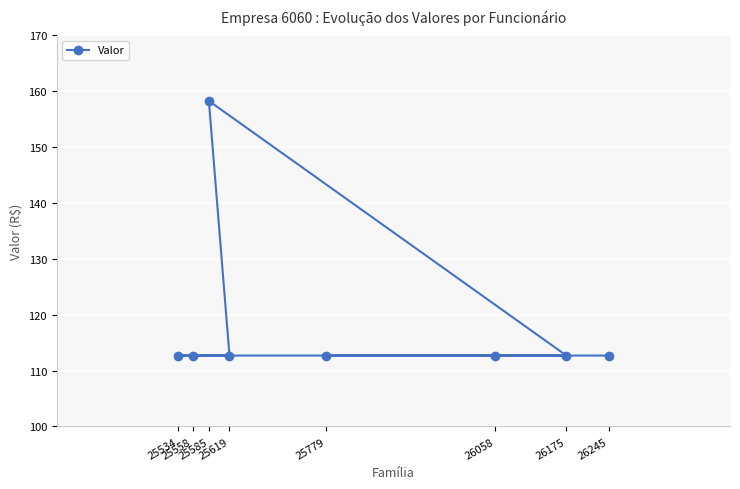

What is the smallest value displayed?

112.7